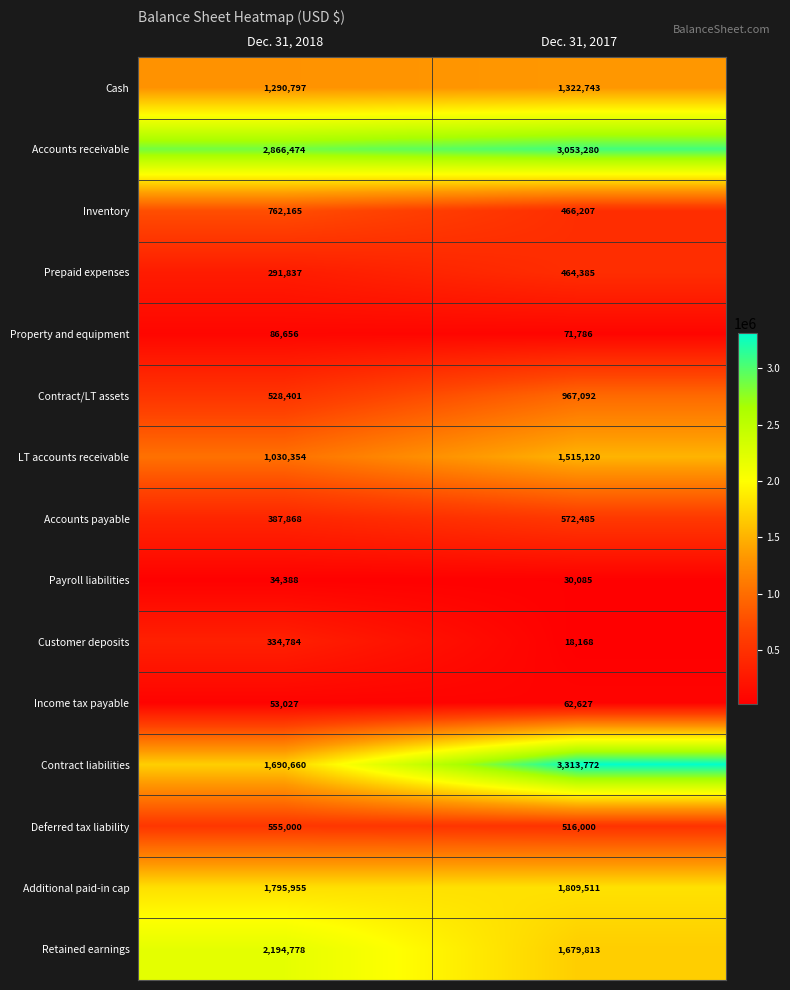

Which series has the widest spread of values?

Contract liabilities